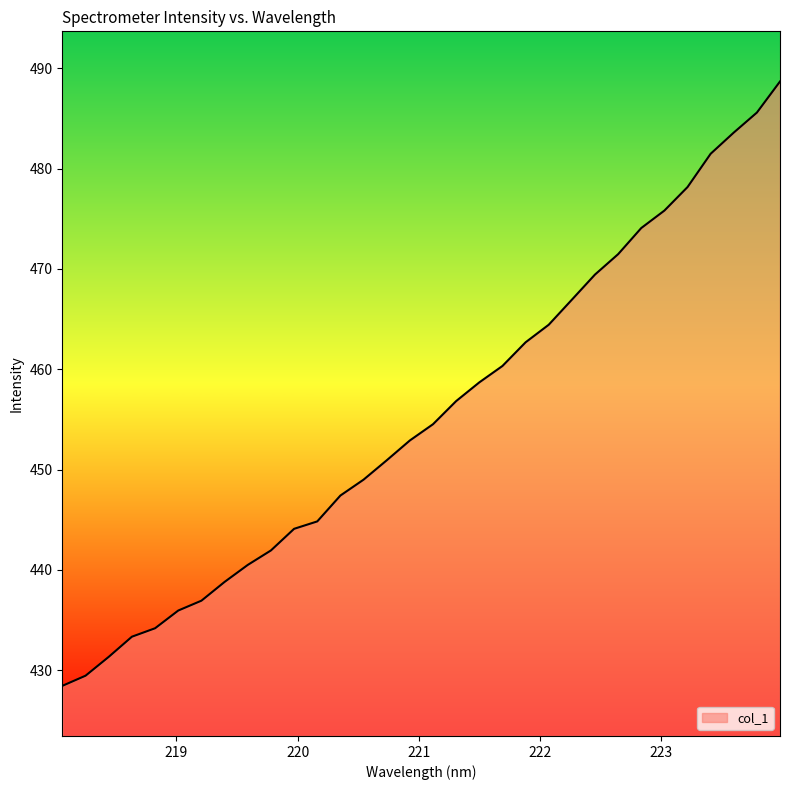

What is the difference between the maximum and minimum values?

60.2